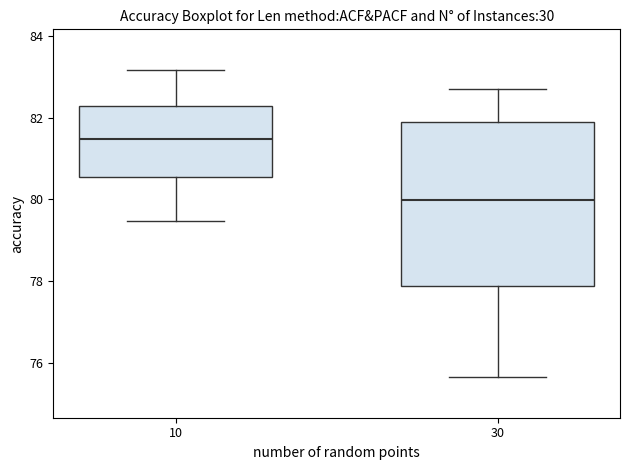

Reading left to right, transcribe this box plot: for each box, give where its median line is, the range the box spans, and where its two whiskers end, as read against the y-axis. The values are not printed on the chart, so give them approximately, as read against the axis.

10: median 81.4, box 80.6 to 82.2, whiskers 79.4 to 83.2
30: median 80.0, box 77.8 to 82.0, whiskers 75.6 to 82.8